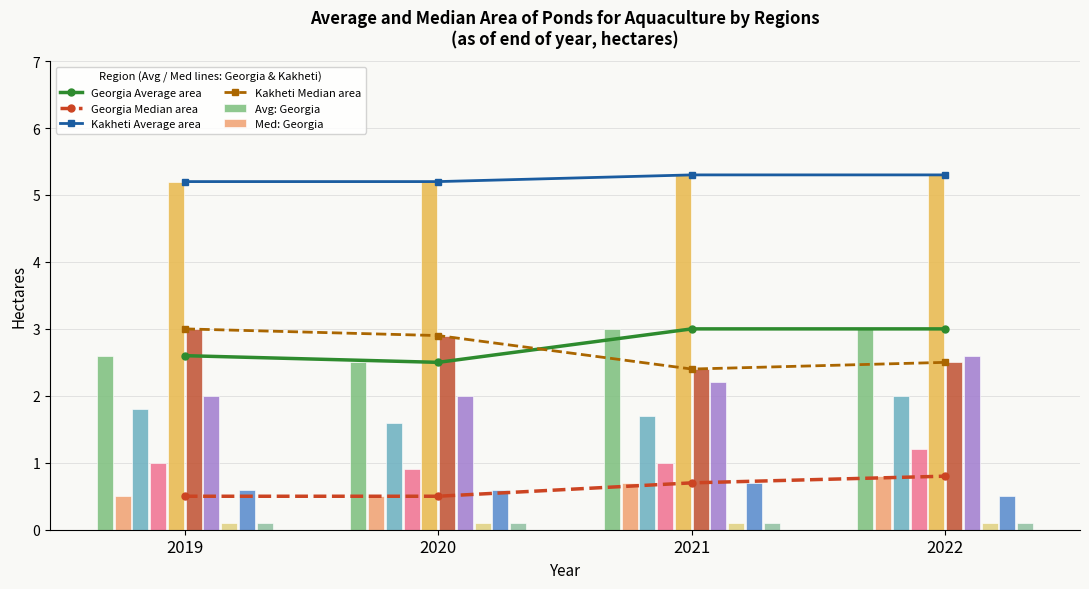

What are all the series names shown in the legend?

Georgia Average area, Georgia Median area, Kakheti Average area, Kakheti Median area, Avg: Georgia, Med: Georgia